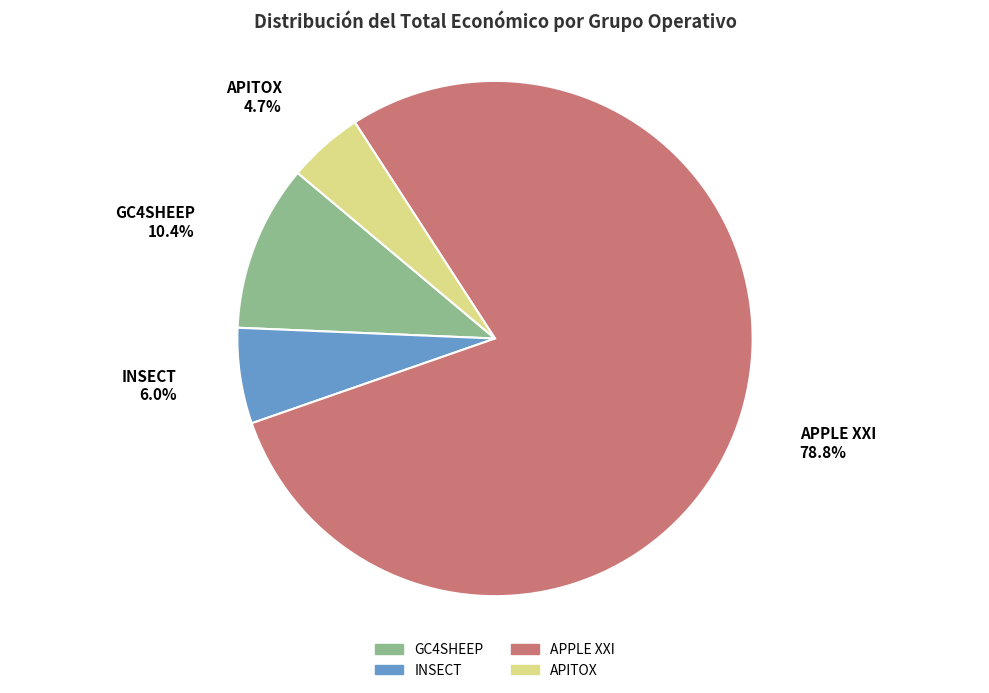

Is it true that APPLE XXI is 79% of the pie?

True